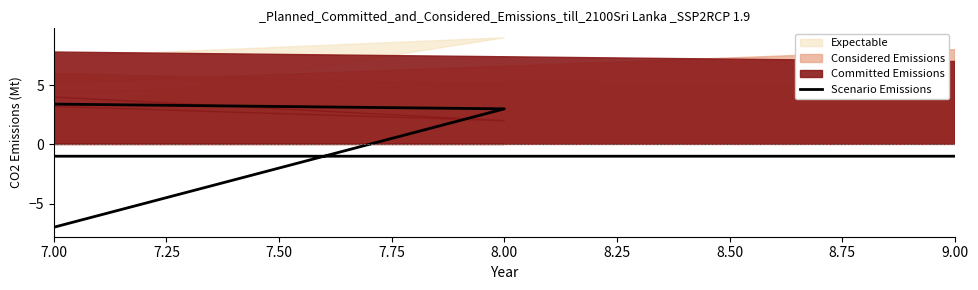

How many interior local peaks (higher than both neighbors) does the data have?

3